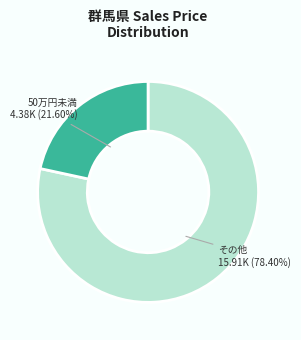

Which slice is the largest?

その他